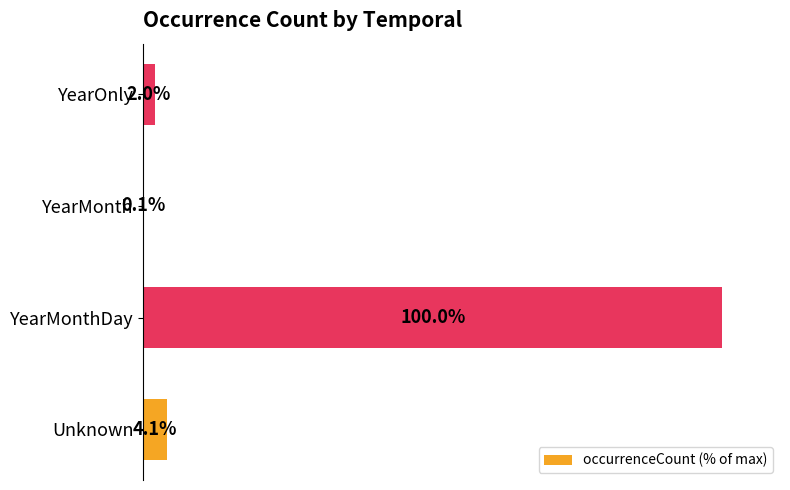

Which has a higher value, YearMonthDay or YearMonth?

YearMonthDay